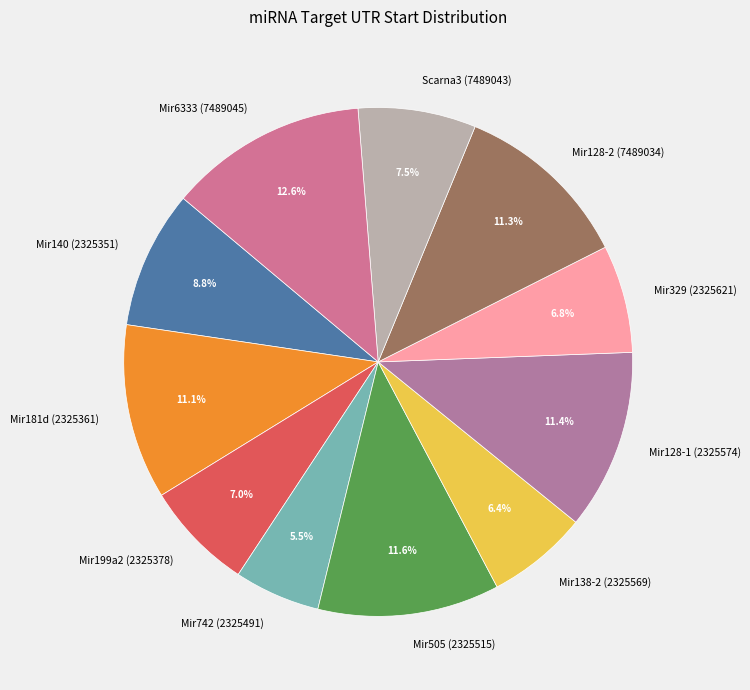

To the nearest percent, what is the combined percentage of Scarna3 (7489043) and Mir128-2 (7489034)?

19%